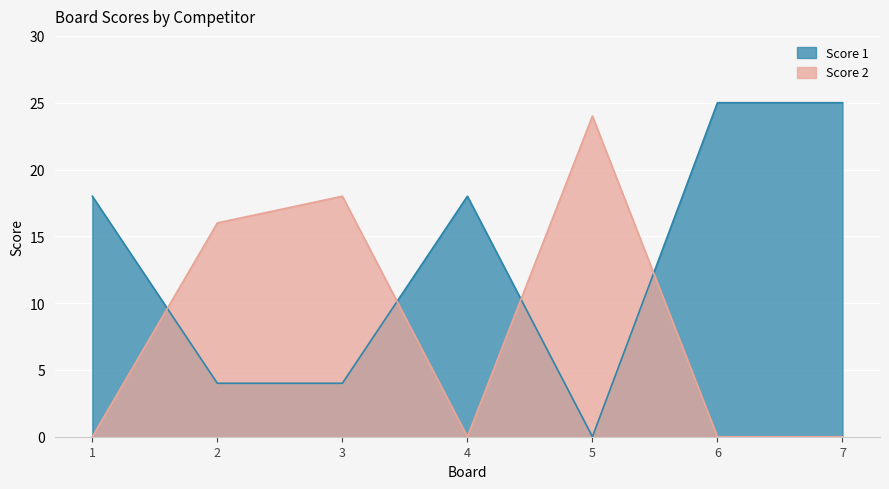

What value does the Score 2 series have at 3?

18